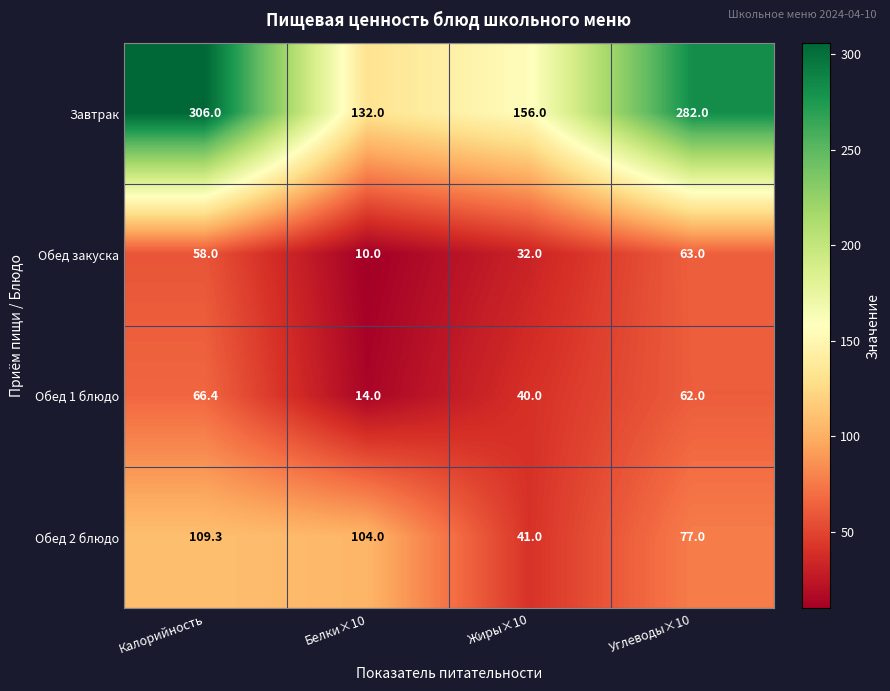

What is the sum of the Обед закуска values at Калорийность and Углеводы×10?

121.0